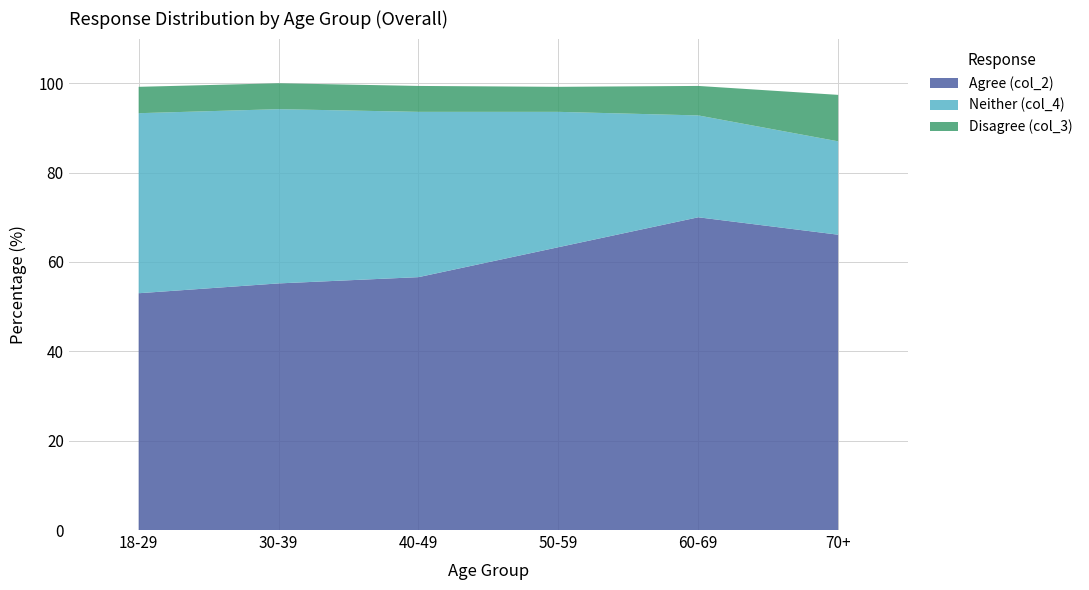

Reading left to right, extract all data points from this chart.

Agree (col_2): 18-29=53.0	30-39=55.2	40-49=56.6	50-59=63.3	60-69=70.0	70+=66.1
Neither (col_4): 18-29=40.3	30-39=39.0	40-49=37.0	50-59=30.3	60-69=22.8	70+=20.9
Disagree (col_3): 18-29=5.9	30-39=5.8	40-49=5.8	50-59=5.6	60-69=6.6	70+=10.4